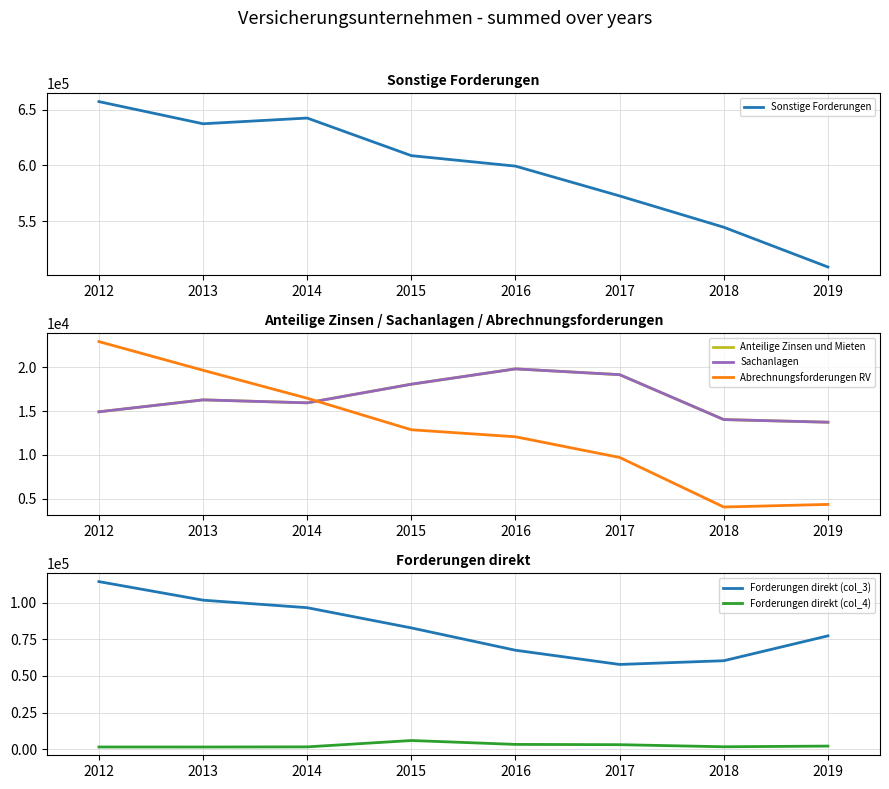

How many distinct data groups are displayed?

6